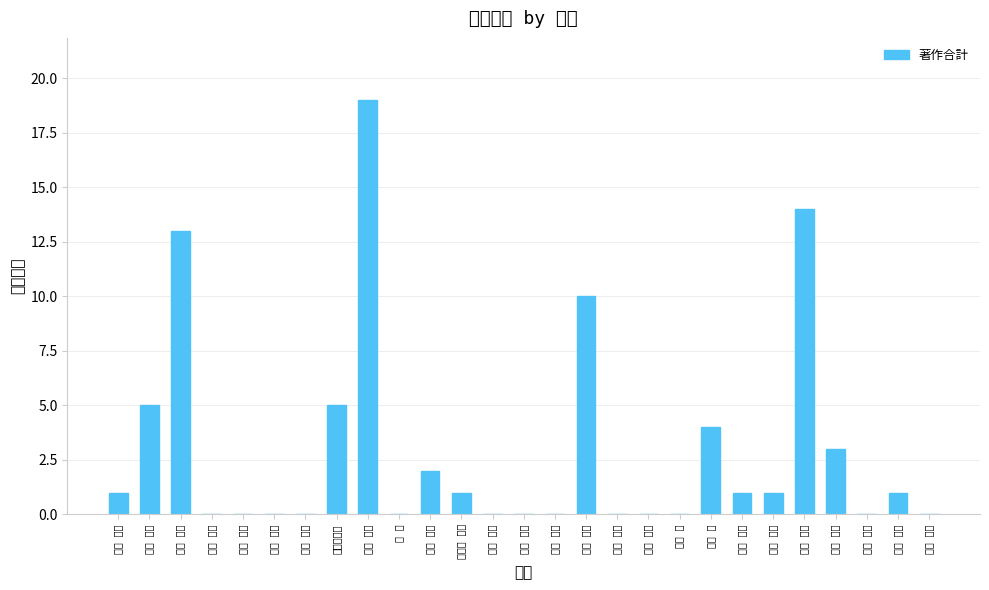

How many bars are there in total?

27